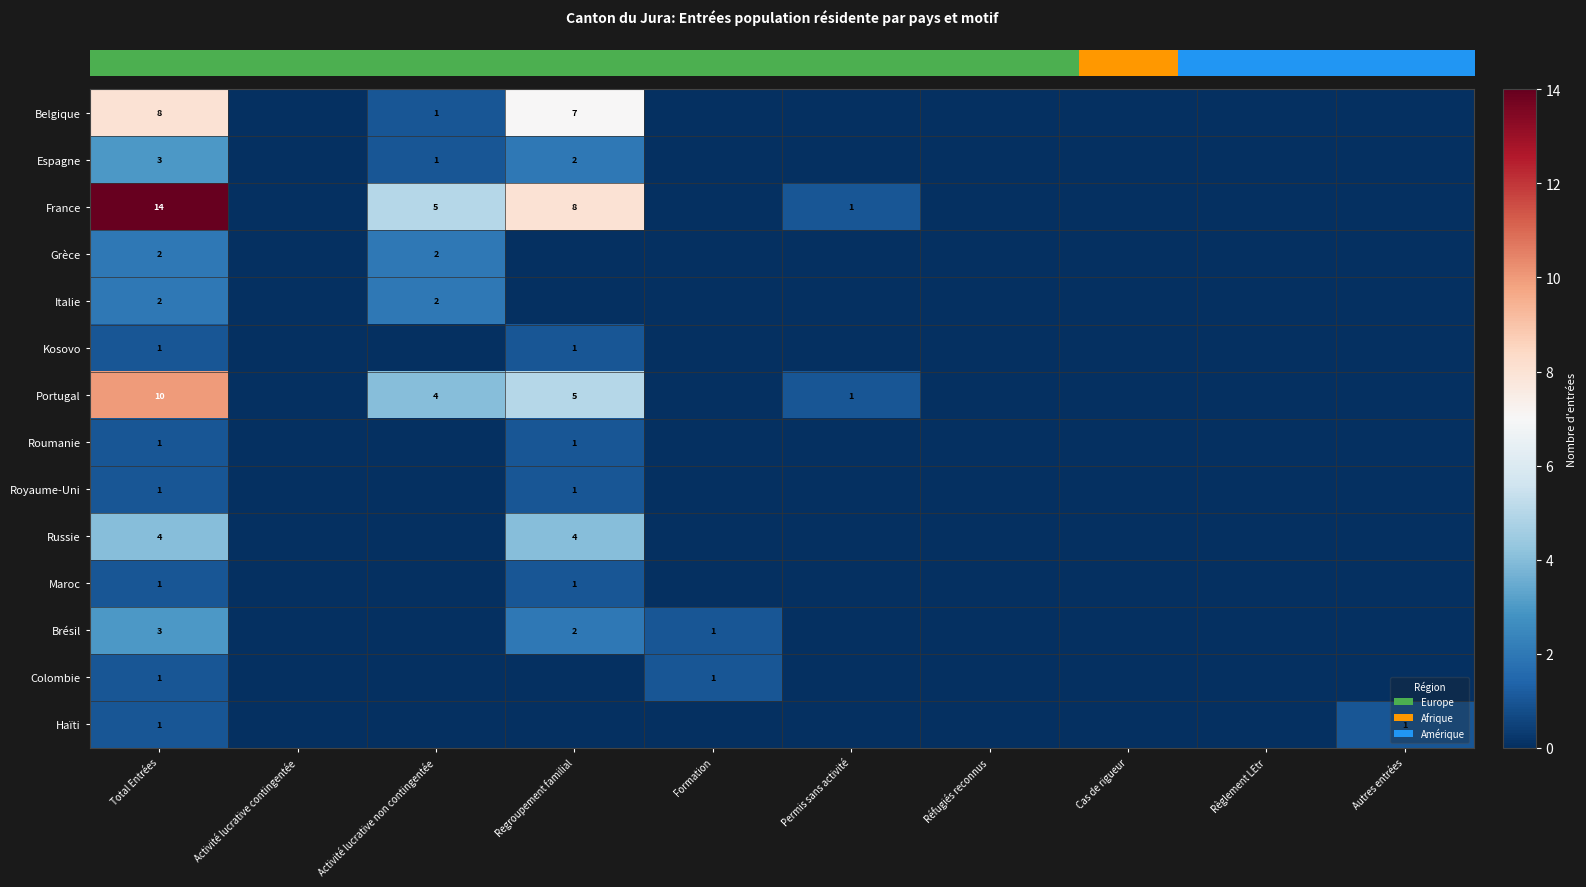

What is the difference between the maximum and minimum values in the row_1 series?

3